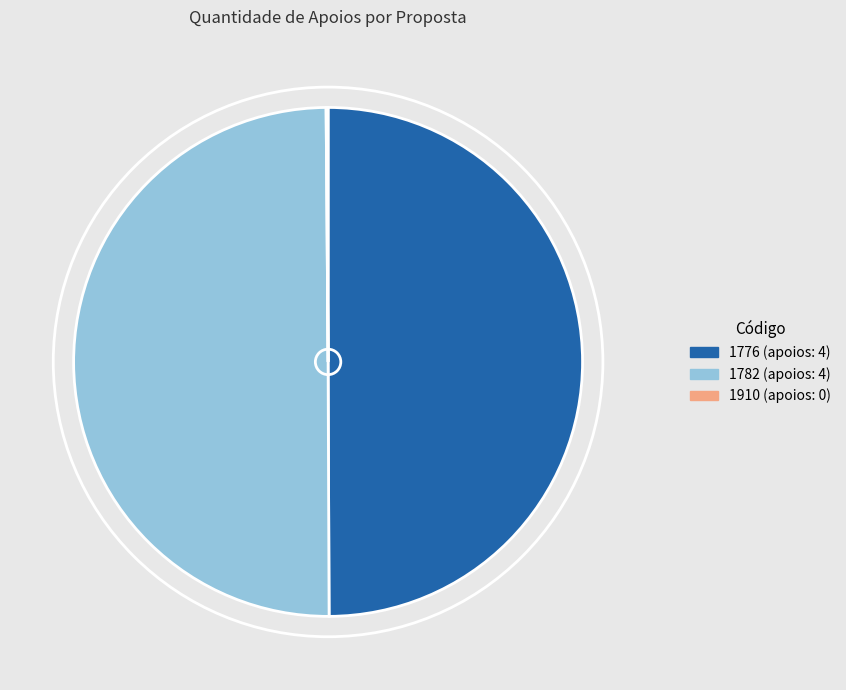

True or false: 1782 accounts for 36% of the total.

False